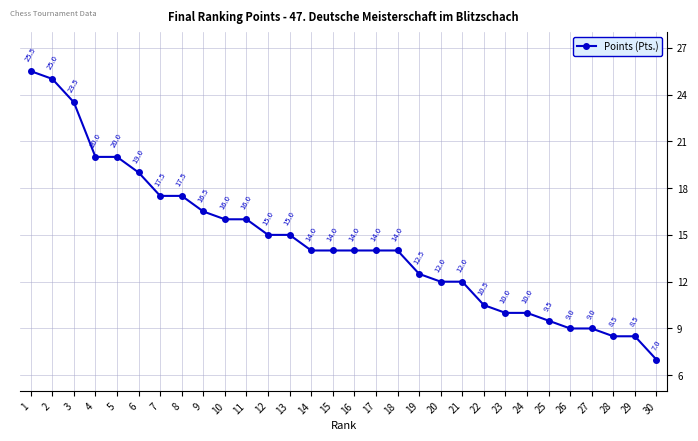

How many data points does each series have?

30